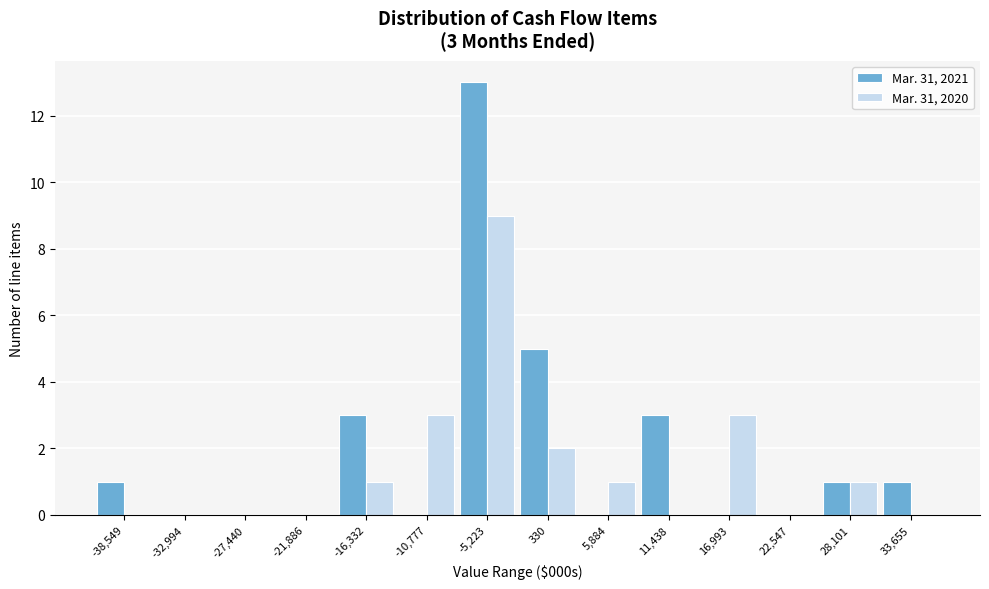

Reading right to left, extract all data points from this chart.

Mar. 31, 2021: 33,655=1	28,101=1	22,547=0	16,993=0	11,438=3	5,884=0	330=5	-5,223=13	-10,777=0	-16,332=3	-21,886=0	-27,440=0	-32,994=0	-38,549=1
Mar. 31, 2020: 33,655=0	28,101=1	22,547=0	16,993=3	11,438=0	5,884=1	330=2	-5,223=9	-10,777=3	-16,332=1	-21,886=0	-27,440=0	-32,994=0	-38,549=0